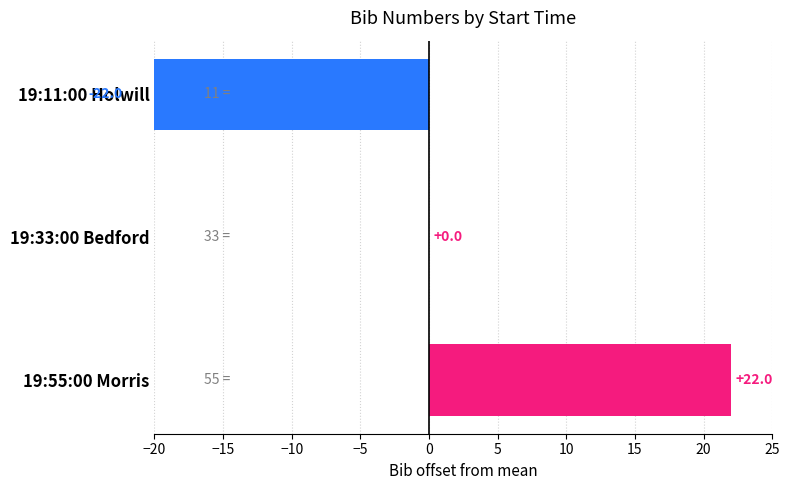

How many values are below 0?

1